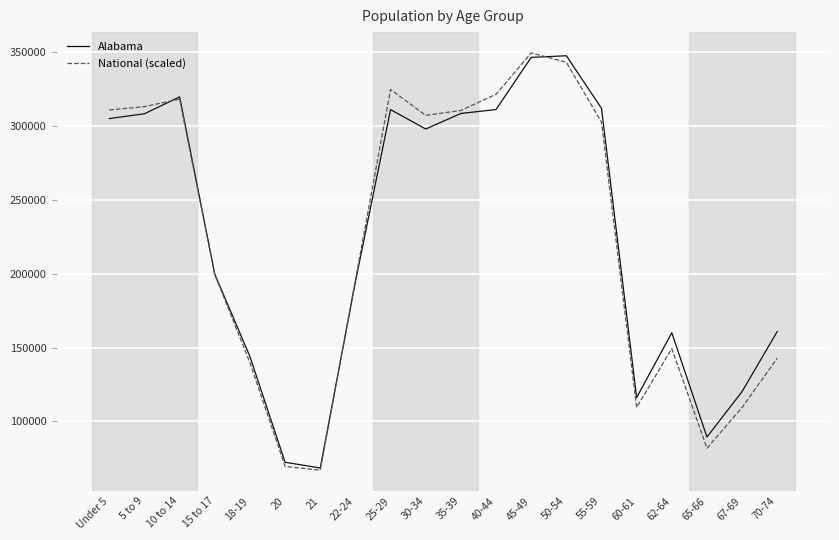

What is the total value across all series at 22-24?

390109.1